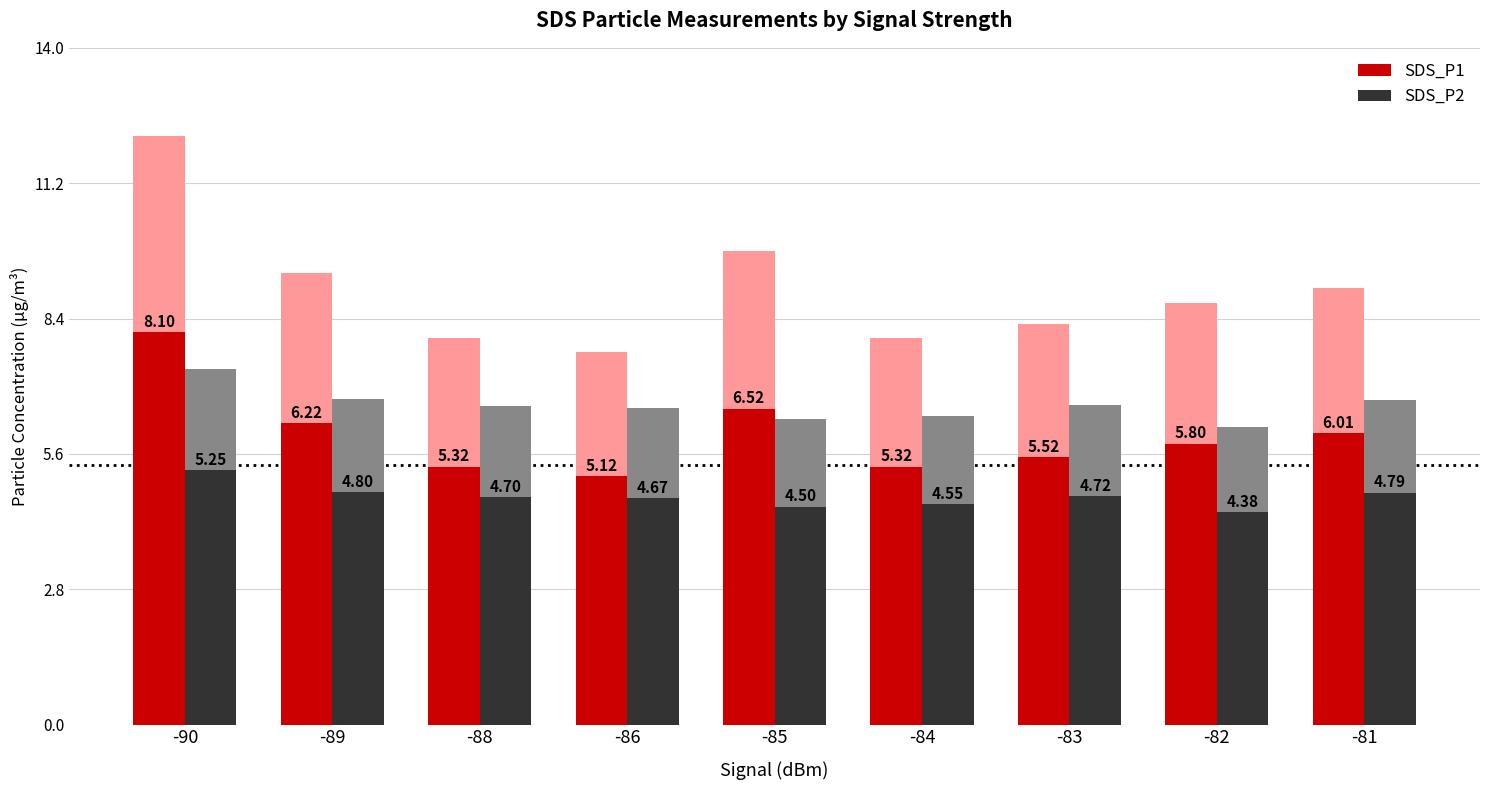

Which series has the largest total across all categories?

SDS_P1